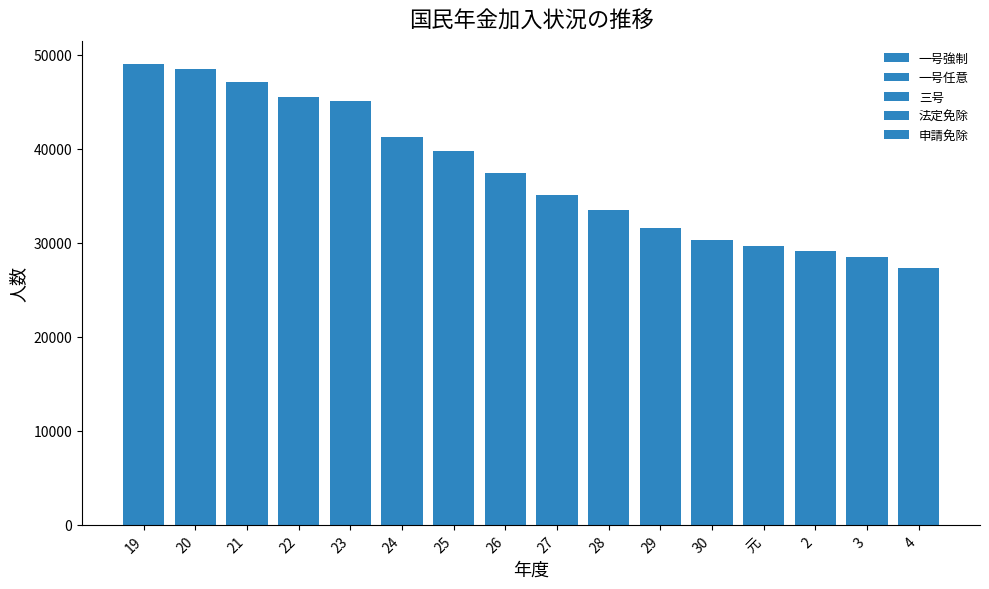

What is the difference between the maximum and second lowest values in the 一号任意 series?

274